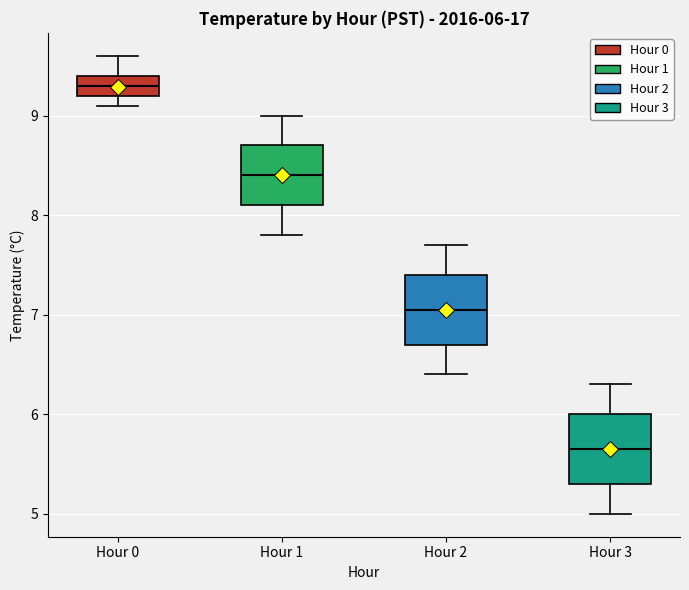

Which box's median line is the highest?

Hour 0